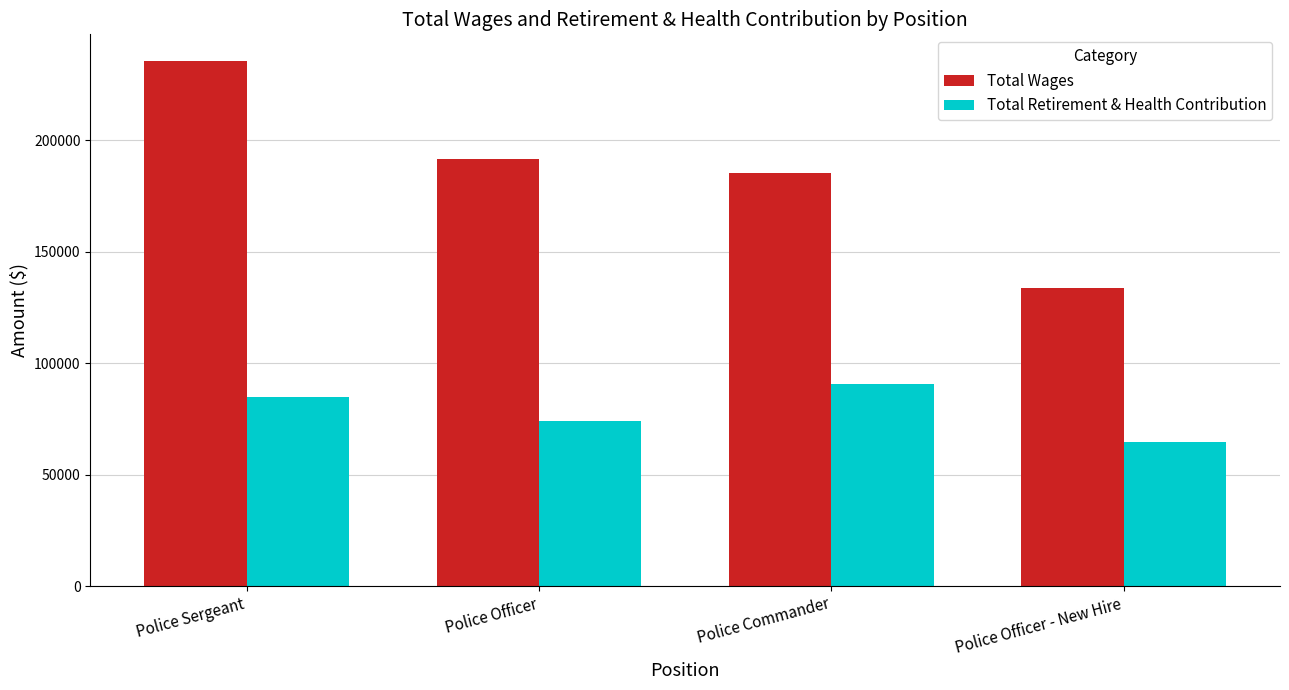

Reading left to right, extract all data points from this chart.

Total Wages: Police Sergeant=235840	Police Officer=191533	Police Commander=185329	Police Officer - New Hire=133892
Total Retirement & Health Contribution: Police Sergeant=84843	Police Officer=74124	Police Commander=90526	Police Officer - New Hire=64612